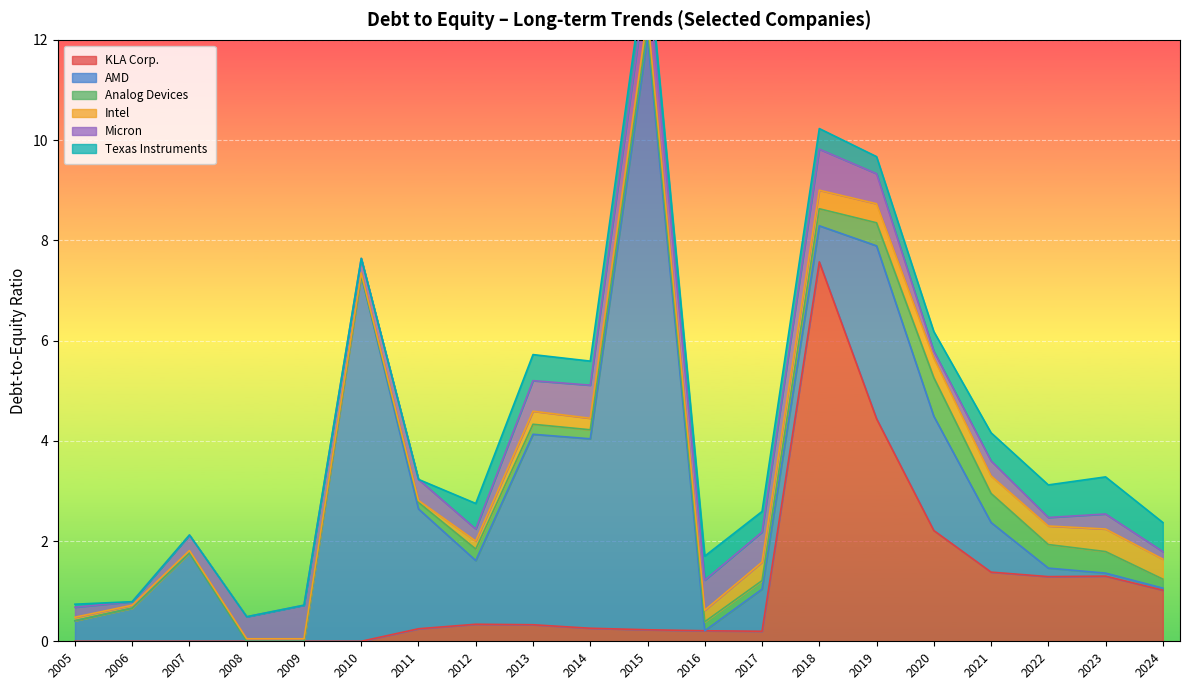

How many Analog Devices values are between 0 and 1?

20